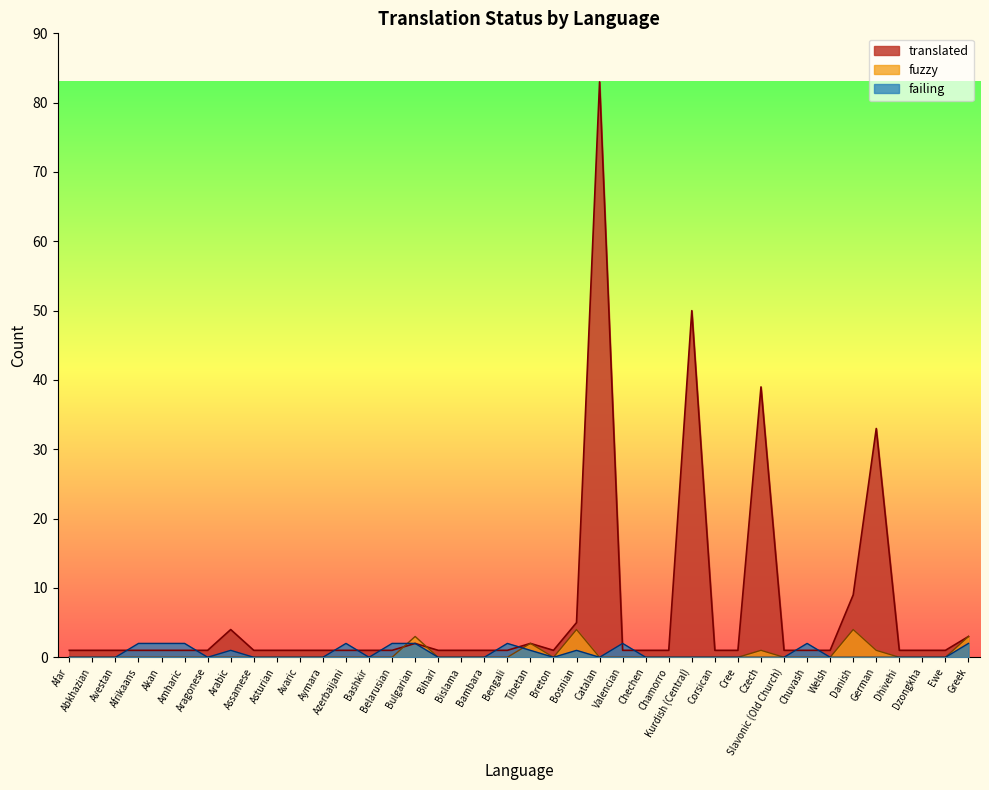

What is the approximate value of failing at Tibetan?

1